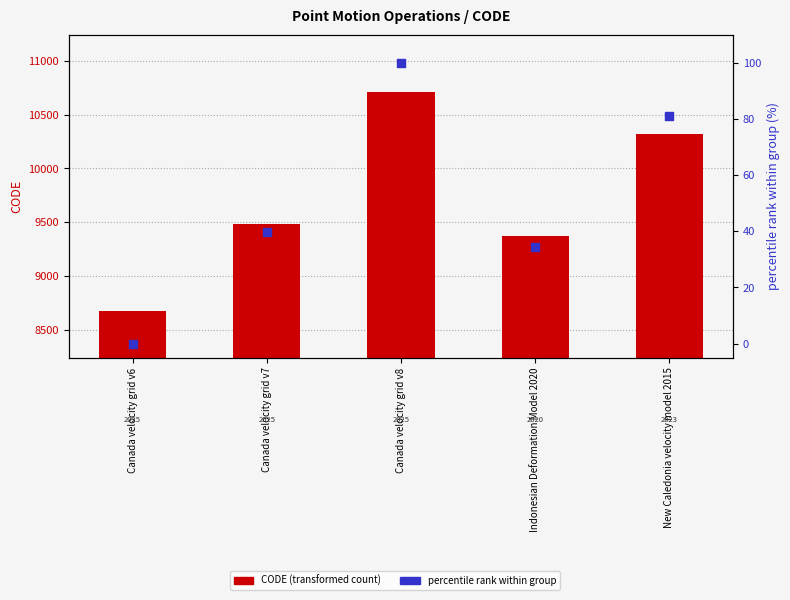

Which series has the largest total across all categories?

CODE